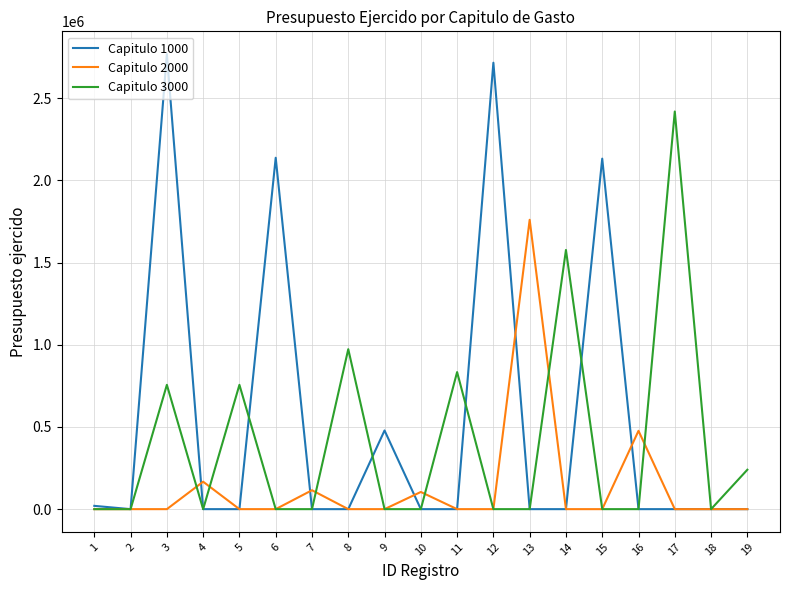

What is the maximum value shown in the chart?

2767526.1